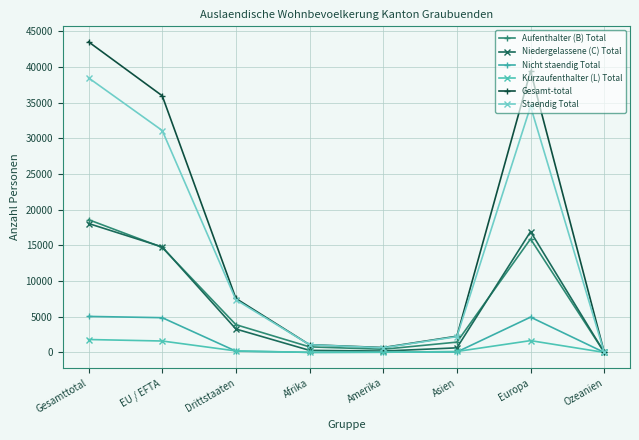

In Aufenthalter (B) Total, how many points are higher than both neighbors (excluding endpoints)?

1